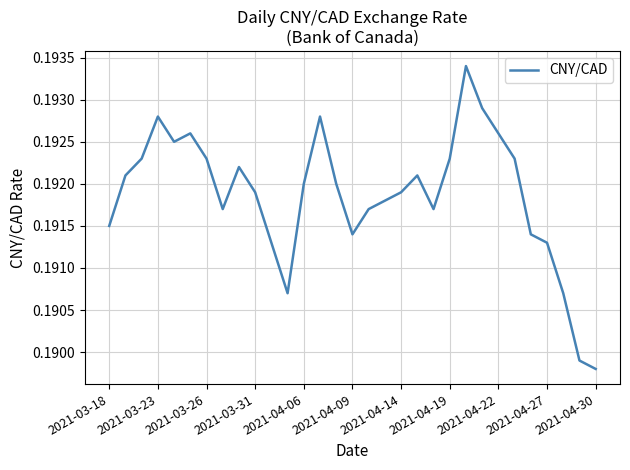

Reading left to right, extract all data points from this chart.

0.2	0.2	0.2	0.2	0.2	0.2	0.2	0.2	0.2	0.2	0.2	0.2	0.2	0.2	0.2	0.2	0.2	0.2	0.2	0.2	0.2	0.2	0.2	0.2	0.2	0.2	0.2	0.2	0.2	0.2	0.2